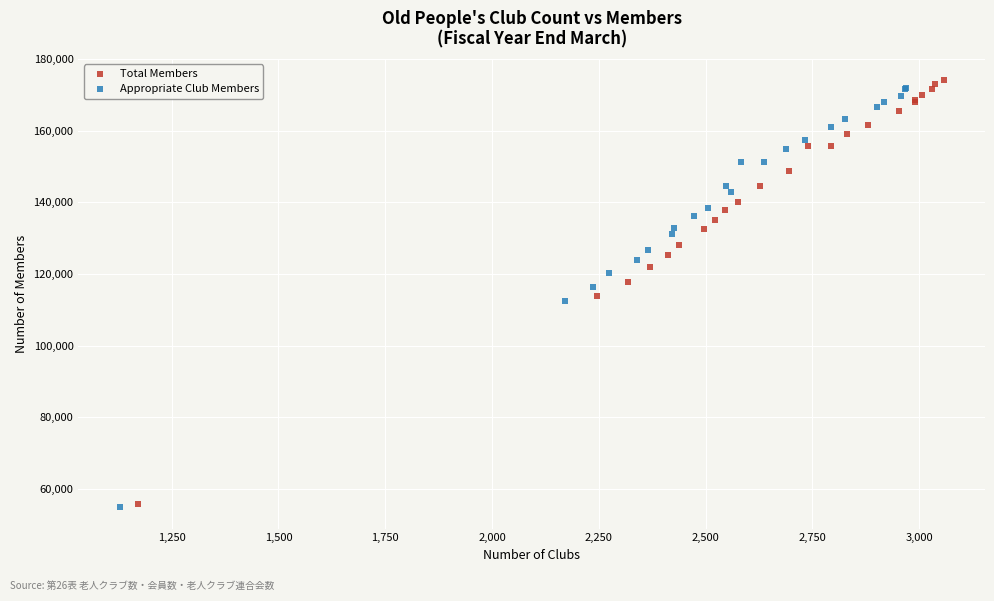

Which series contains the highest Y value?

Total Members